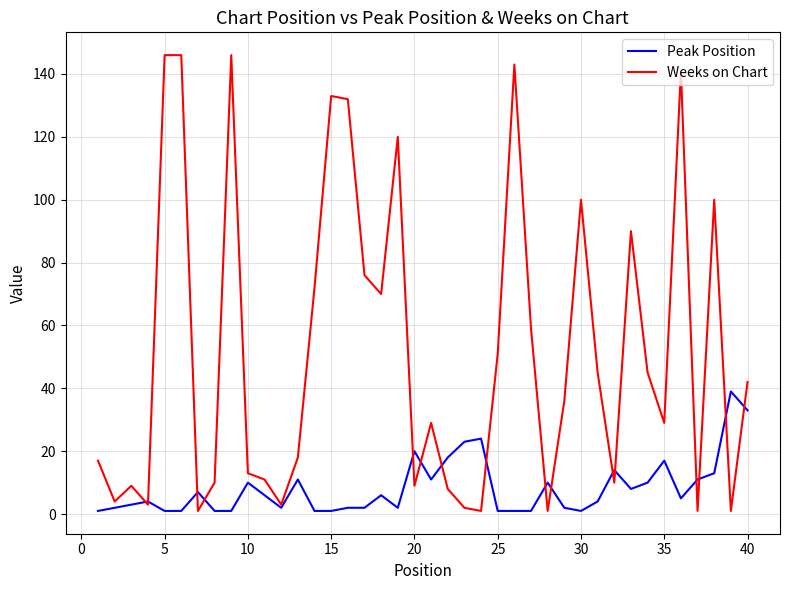

Which series has the largest range (max minus min)?

Weeks on Chart